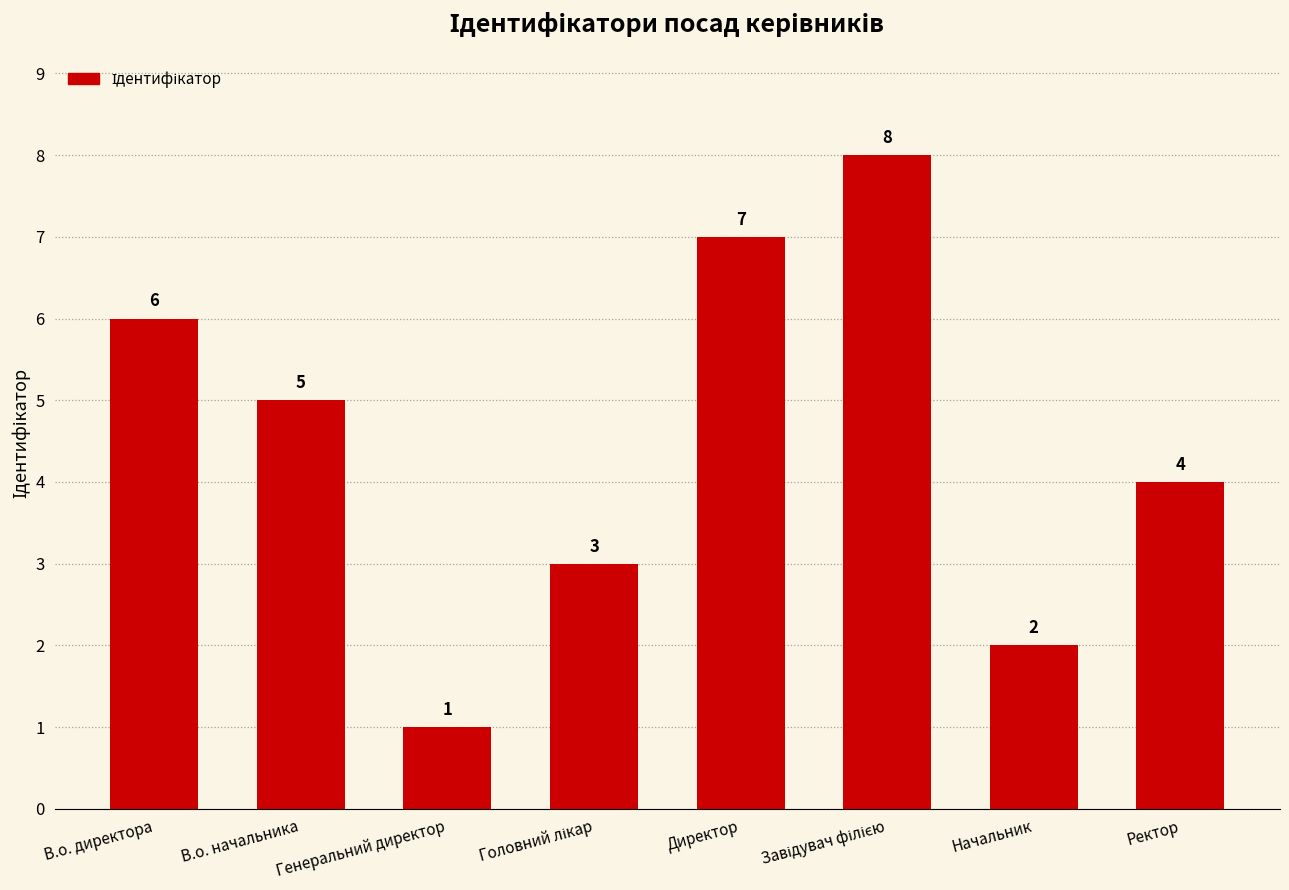

Which label corresponds to the smallest value in the chart?

Генеральний директор